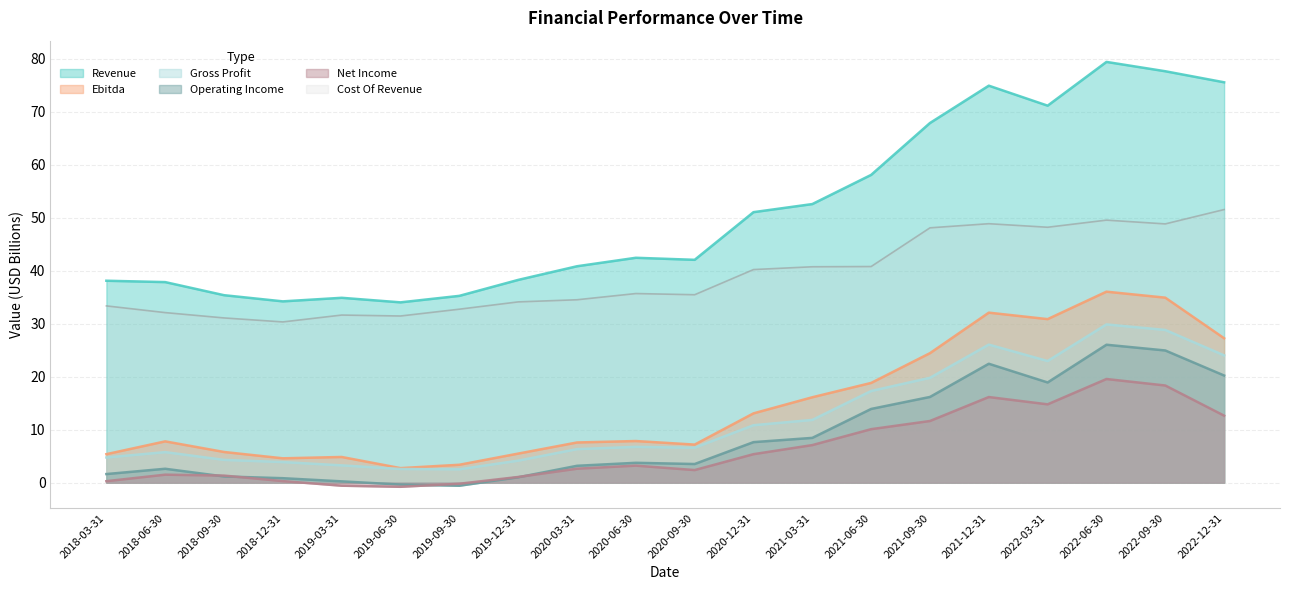

True or false: Cost Of Revenue and Net Income cross at least once.

False